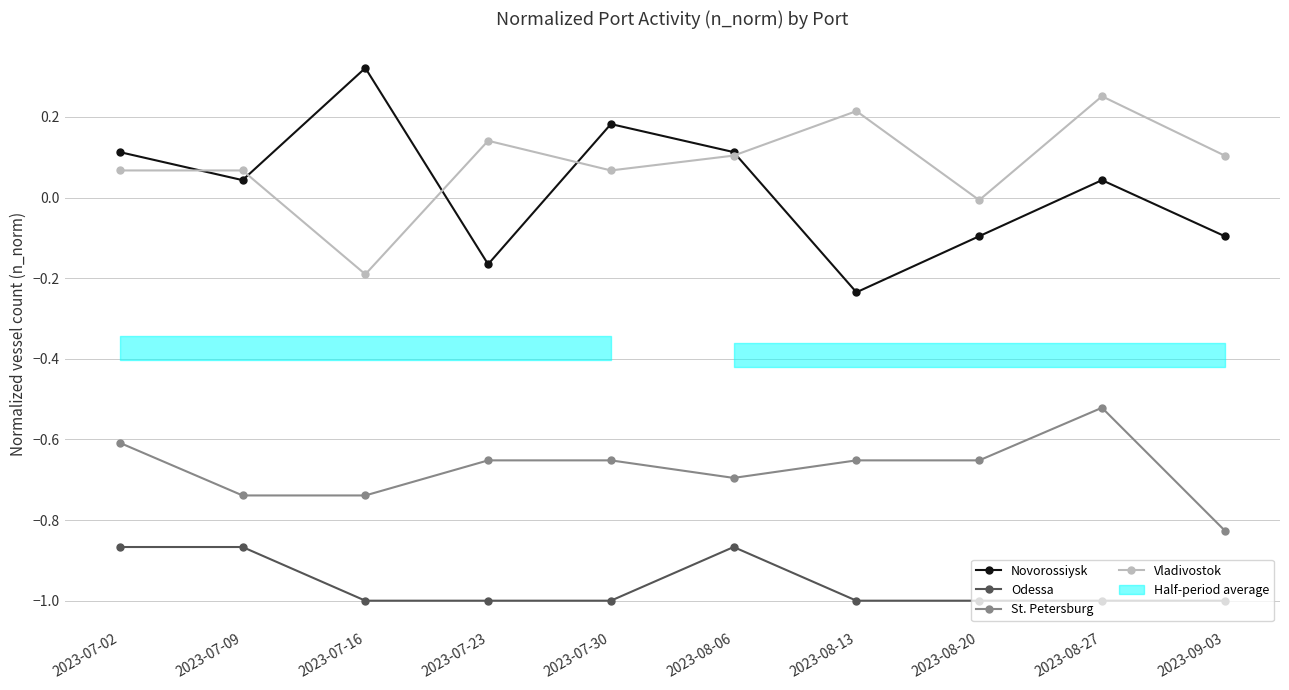

Rank the series at 2023-08-06 from highest to lowest value.

Novorossiysk, Vladivostok, St. Petersburg, Odessa